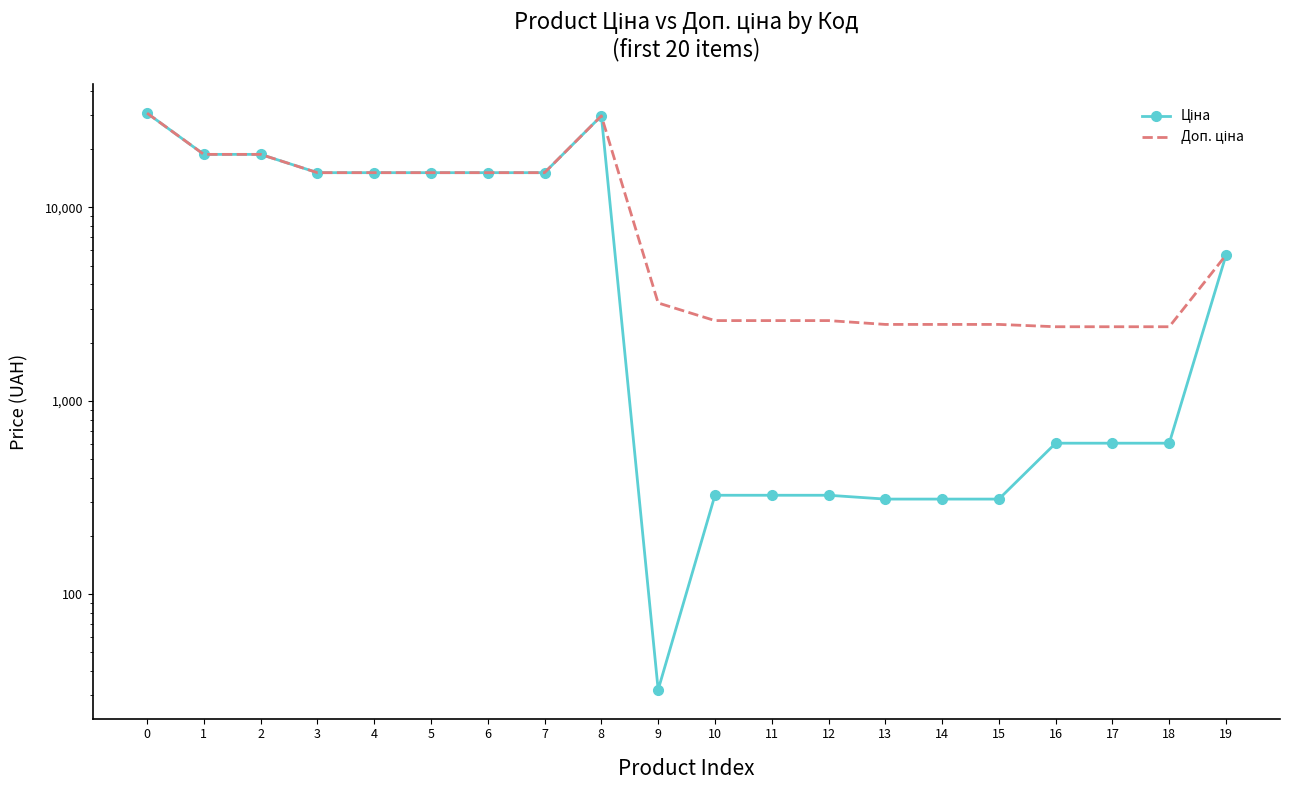

True or false: Доп. ціна and Ціна intersect in this chart.

False